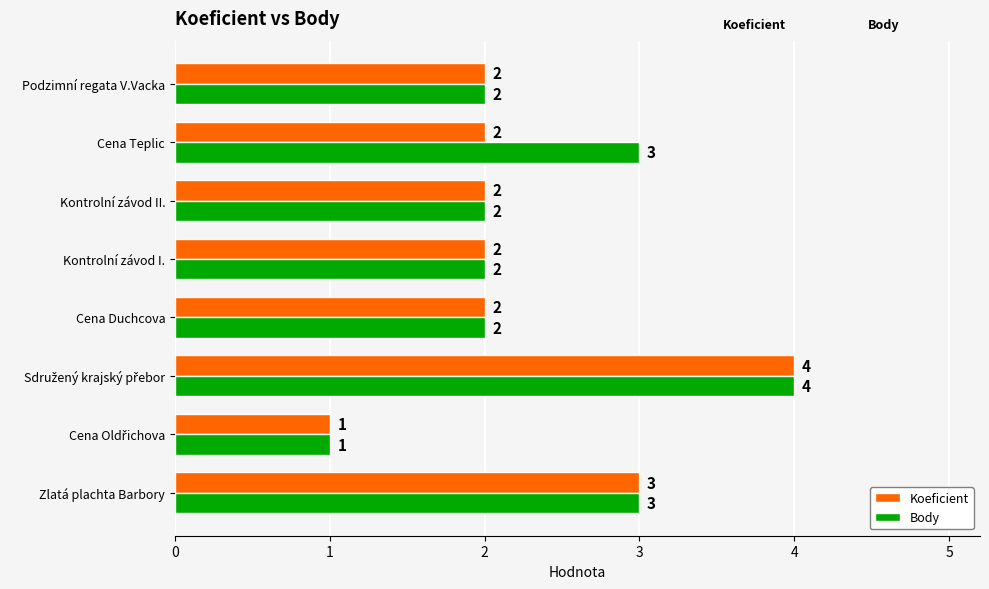

Which series has the largest total across all categories?

Body